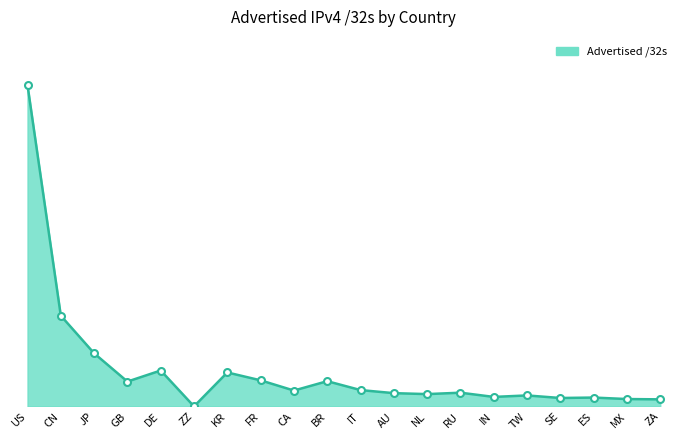

What is the smallest value displayed?

314368